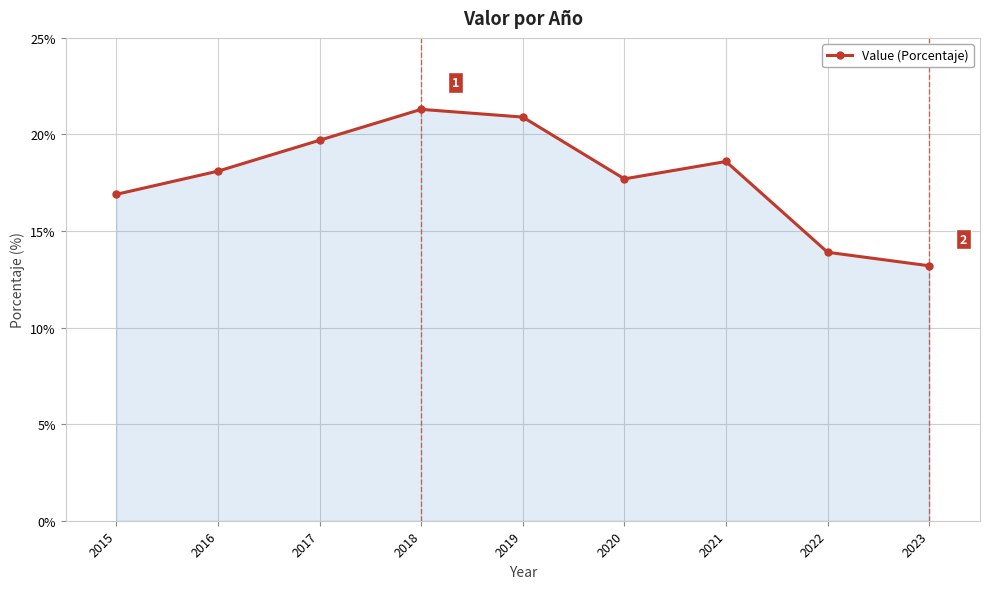

Reading left to right, list all the values displayed in this chart.

2015=16.9	2016=18.1	2017=19.7	2018=21.3	2019=20.9	2020=17.7	2021=18.6	2022=13.9	2023=13.2